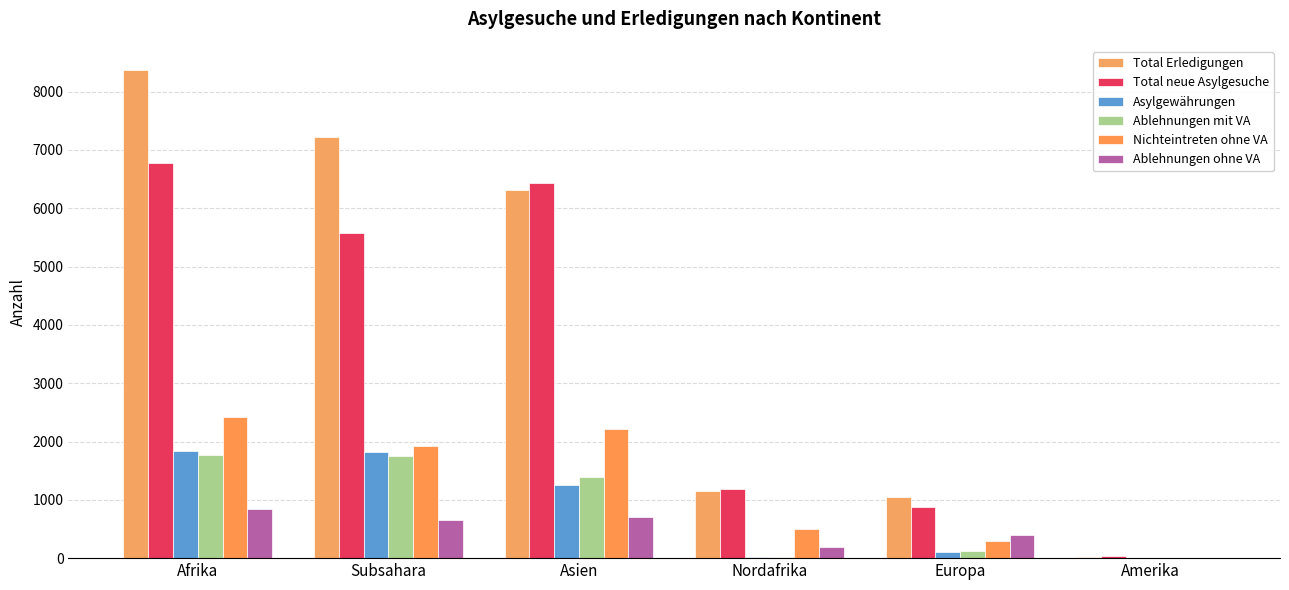

Is the value of Asylgewährungen at Asien greater than the value of Ablehnungen mit VA at Asien?

No